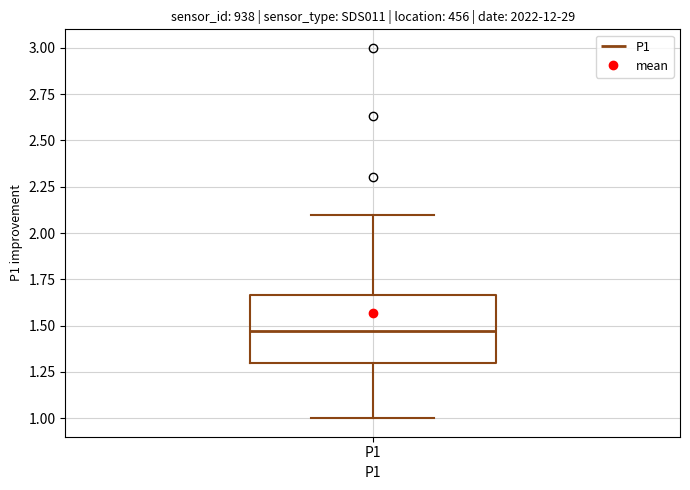

Transcribe this box plot: give where the median line is, the range the box spans, and where the two whiskers end, as read against the y-axis. The values are not printed on the chart, so give them approximately, as read against the axis.

median 1.45, box 1.30 to 1.65, whiskers 1.00 to 2.10